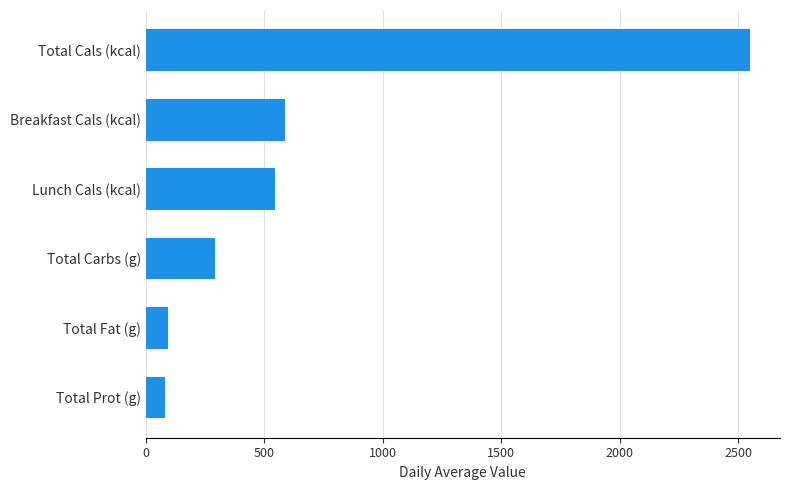

What is the average value?

690.8